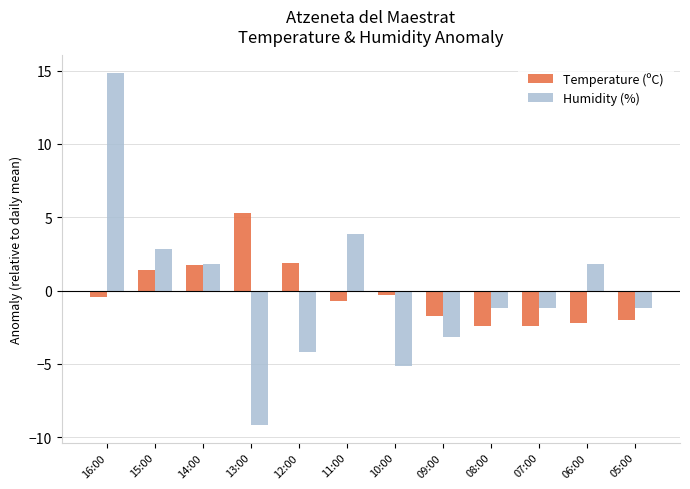

At which category is the sum across all series the highest?

16:00